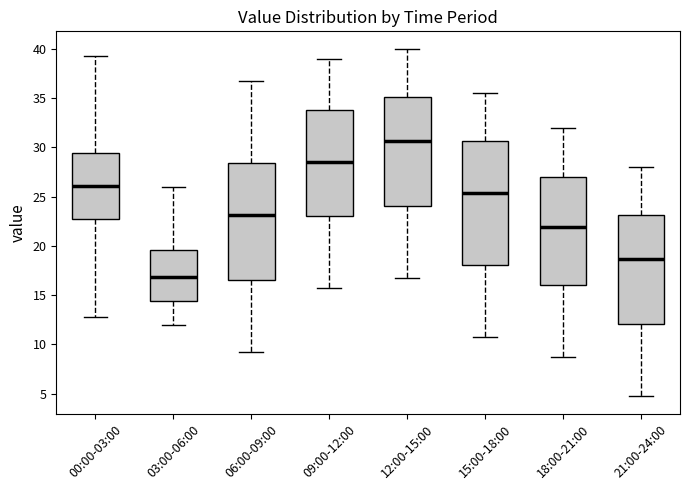

Comparing the boxes themselves (not the whiskers), which one is the tallest?

15:00-18:00